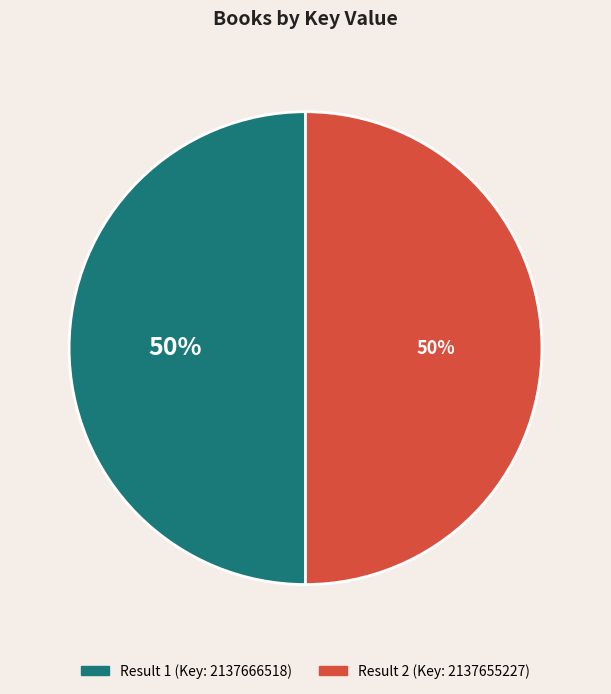

How many segments does this pie chart have?

2